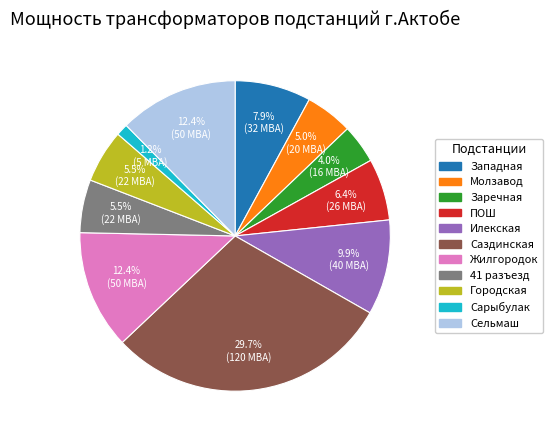

What is the largest slice in the pie chart?

Саздинская